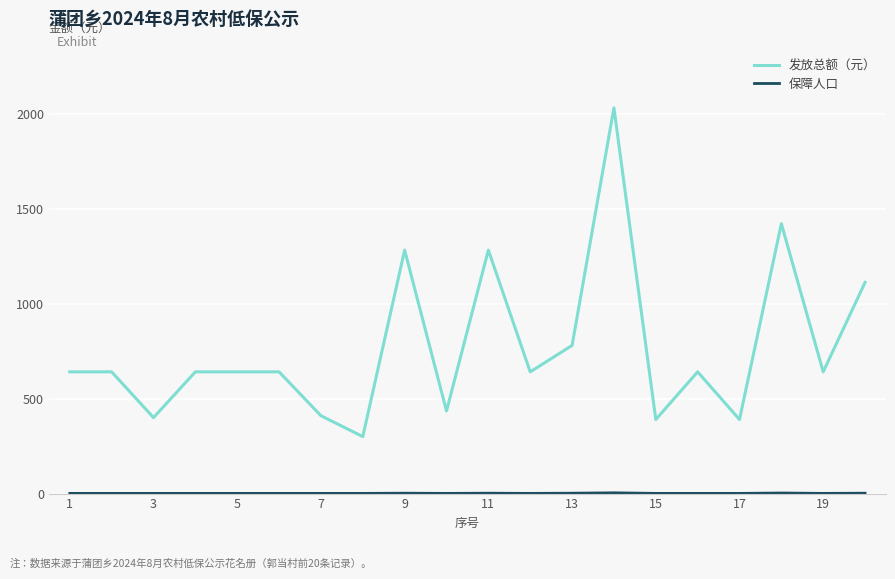

Which series has the largest total across all categories?

发放总额（元）